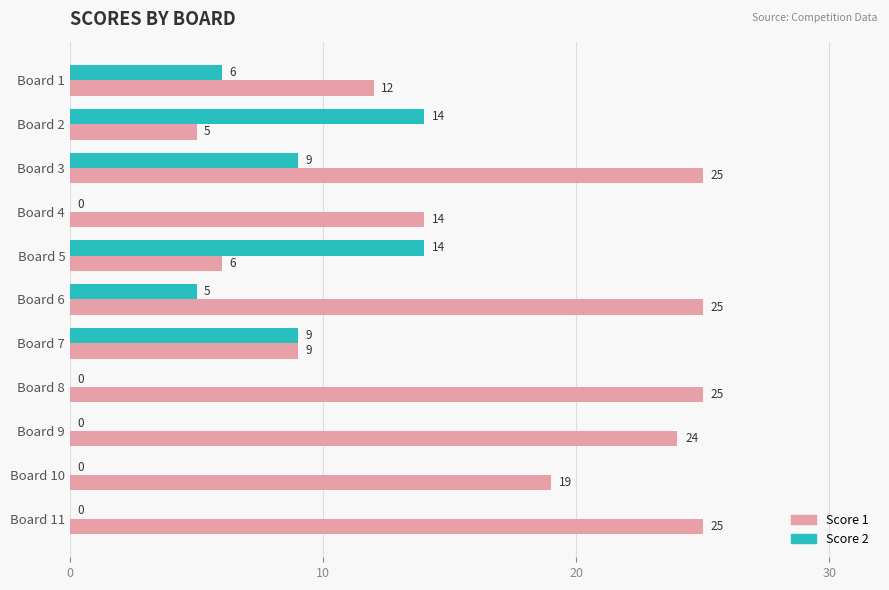

How many Score 2 values are between 0 and 9?

9